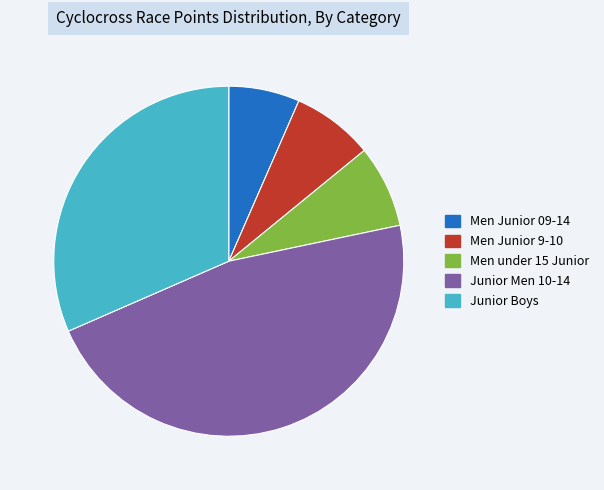

Is it true that Men under 15 Junior is 1% of the pie?

False